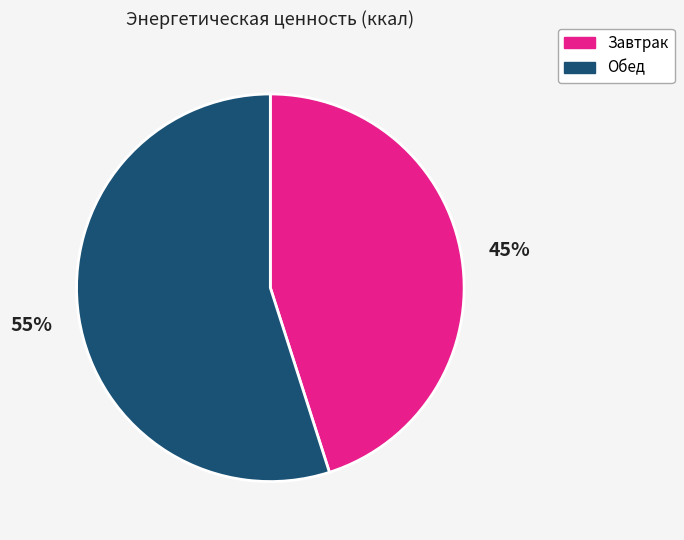

Do Обед and Завтрак together represent more than half of the pie?

Yes